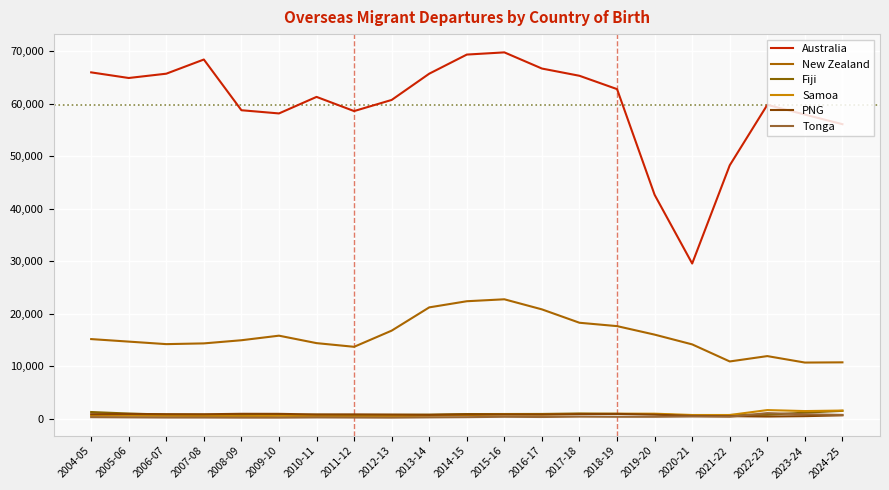

Is this an area chart (filled region under the line)?

No